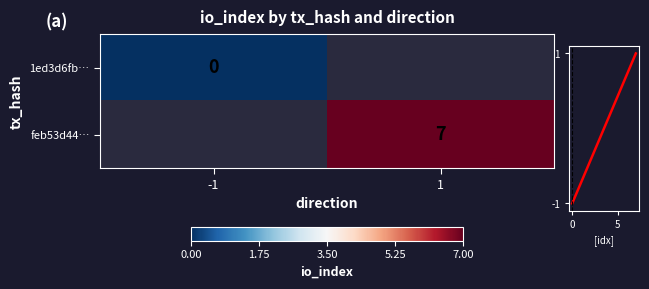

The value of feb53d44… at 1 is 7. True or false?

True